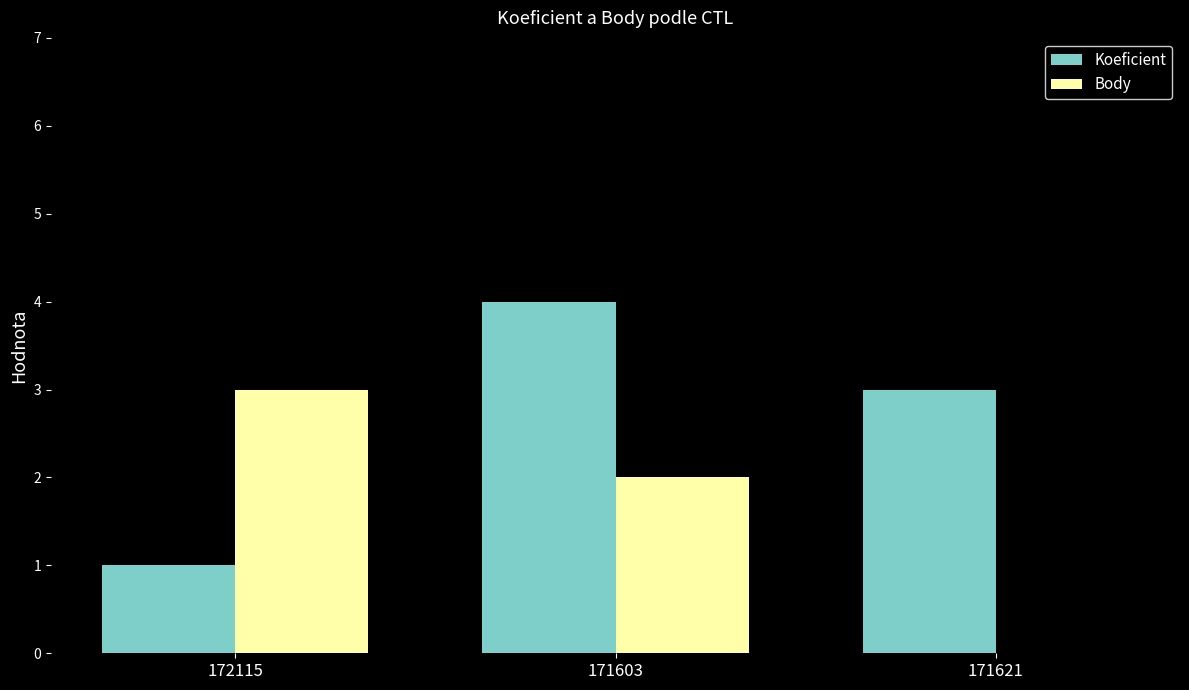

Reading left to right, extract all data points from this chart.

Koeficient: 1	4	3
Body: 3	2	0